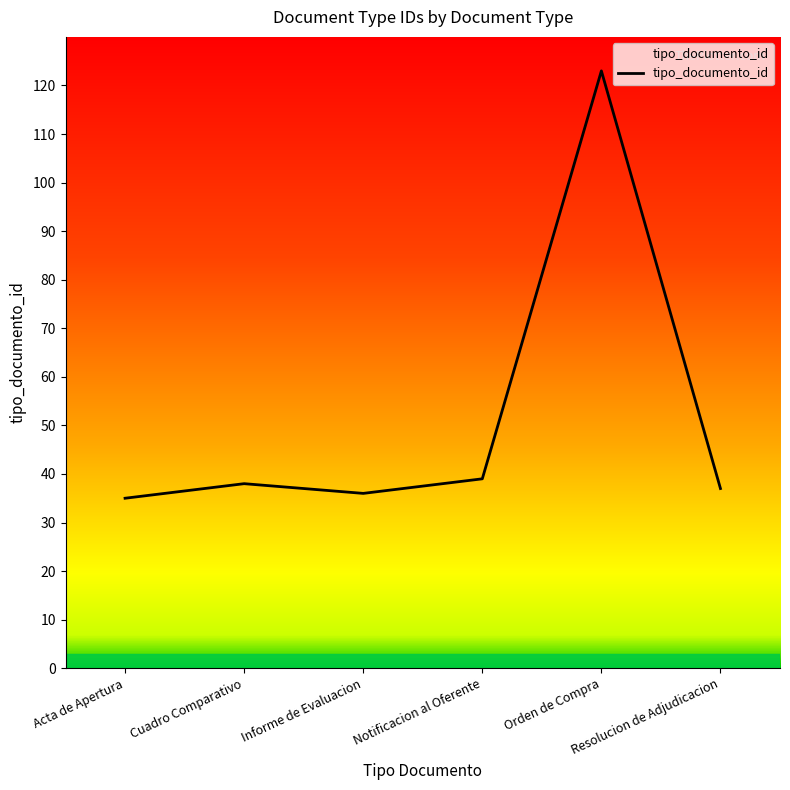

What is the average value?

51